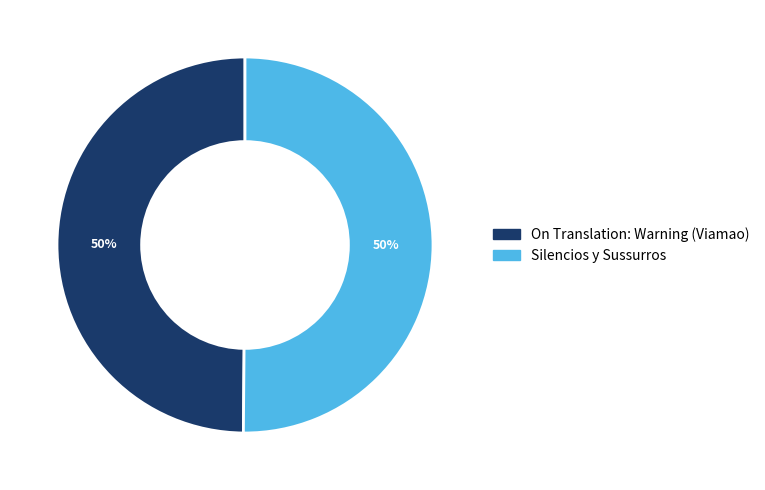

Approximately how many times larger is the value at Silencios y Sussurros compared to On Translation: Warning (Viamao)?

1.0